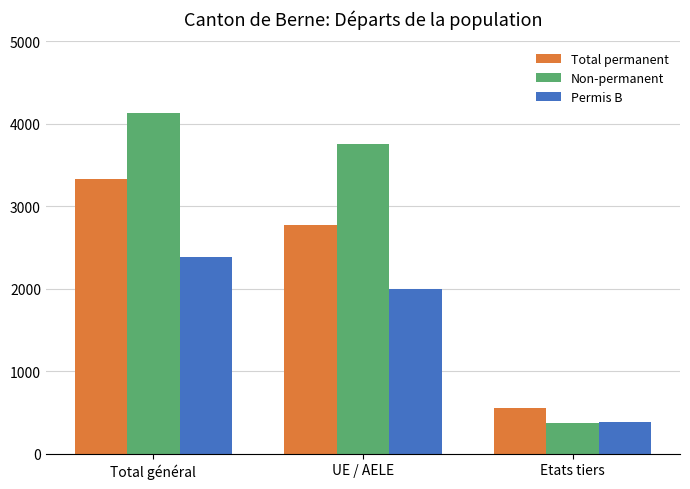

The Non-permanent series shows 3755 at UE / AELE. True or false?

True